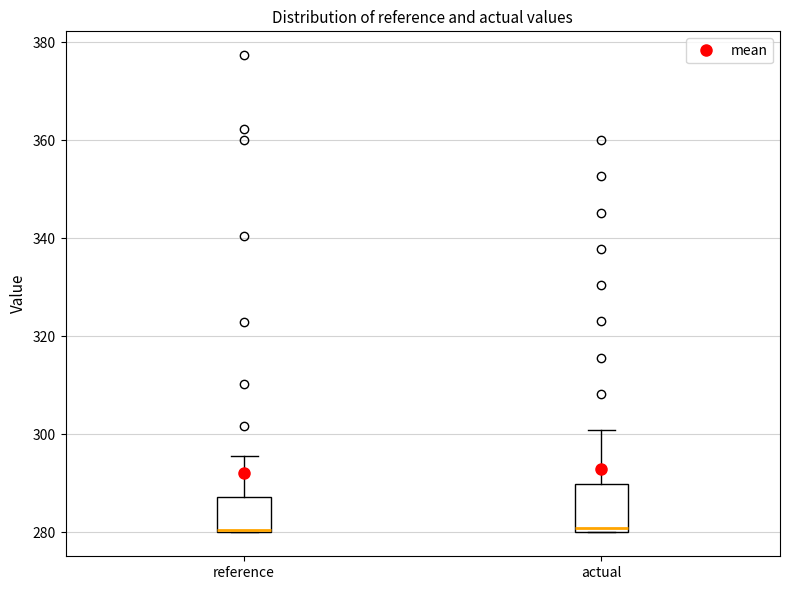

Comparing the boxes themselves (not the whiskers), which one is the tallest?

actual